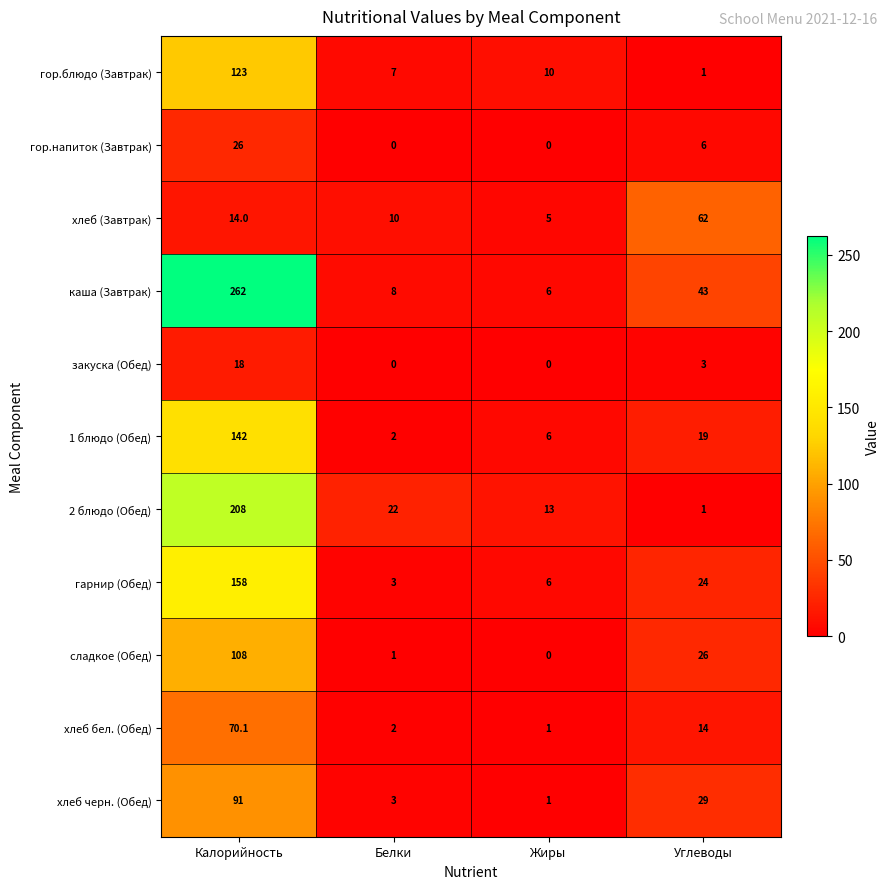

Count the number of categories in the chart.

4